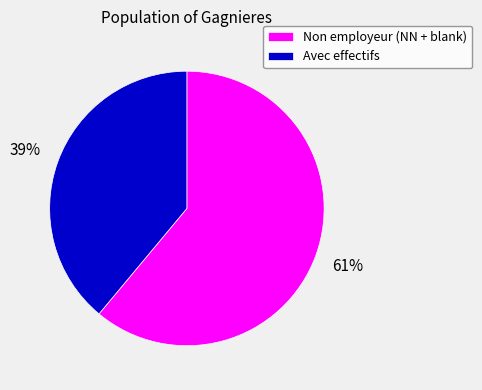

How many segments does this pie chart have?

2